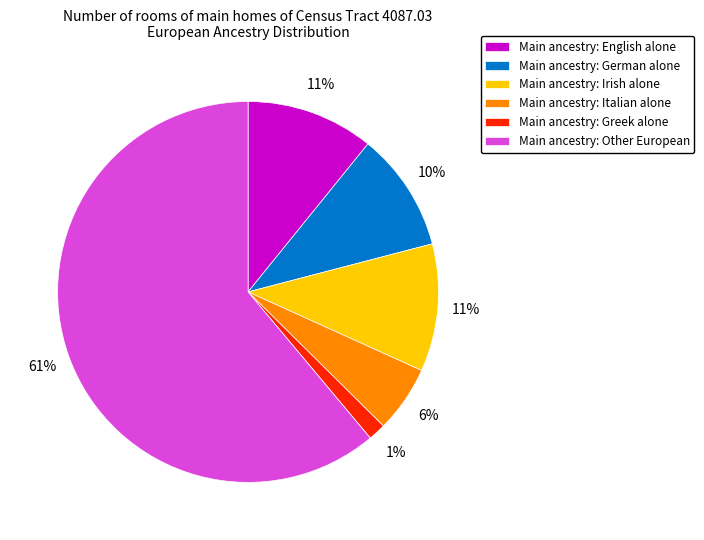

To the nearest percent, what is the difference between the largest and smallest slice percentages?

60%